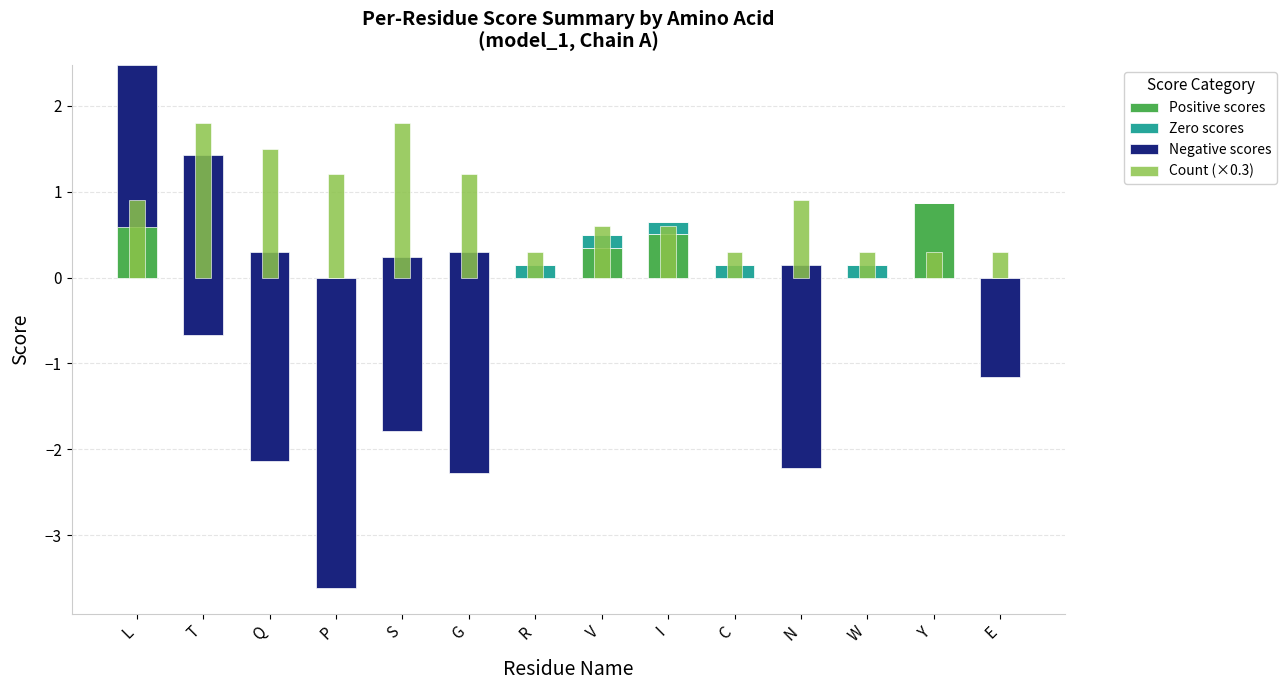

Count the number of categories in the chart.

14